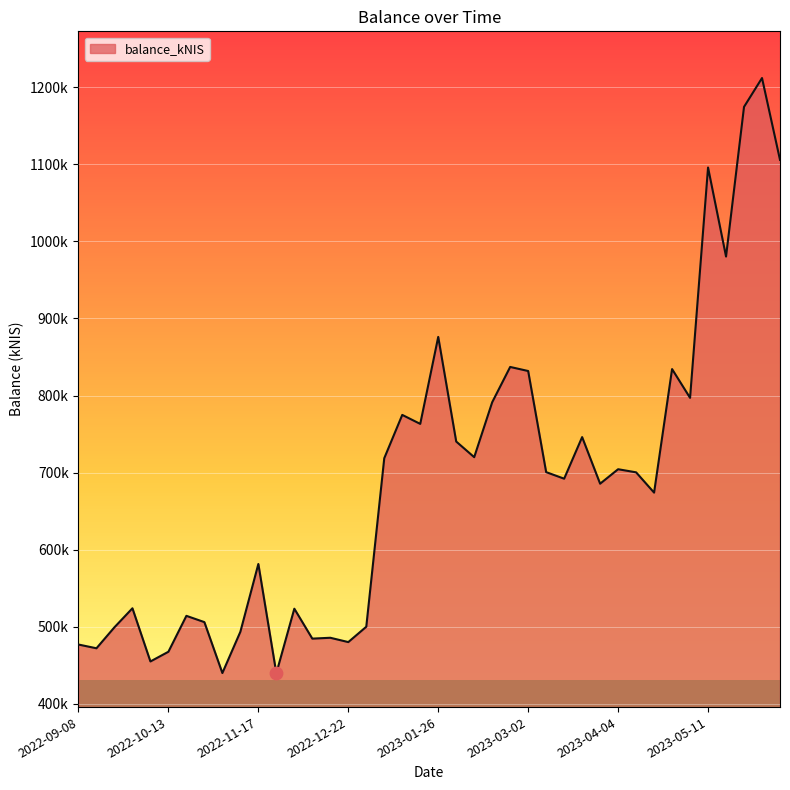

Approximately how many times larger is the value at 2022-12-08 compared to 2022-11-03?

1.1